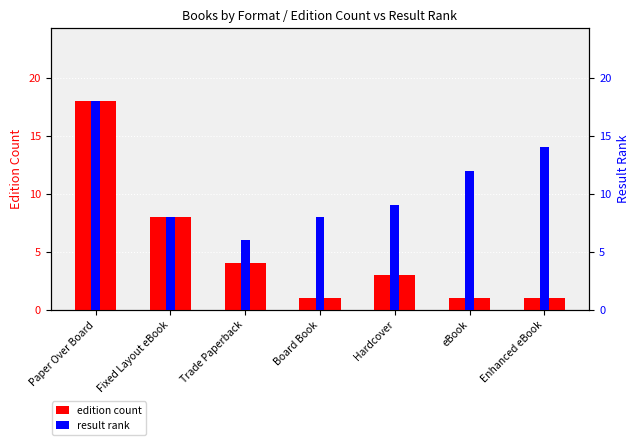

At which category does the chart reach its minimum across all series?

Board Book